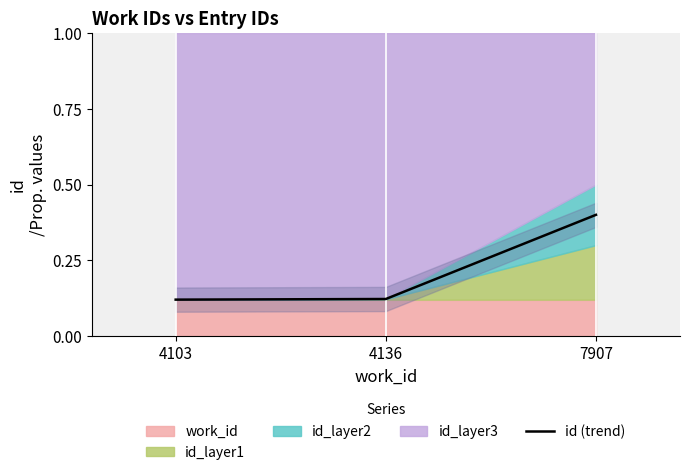

Between 4103 and 7907, which is larger?

7907